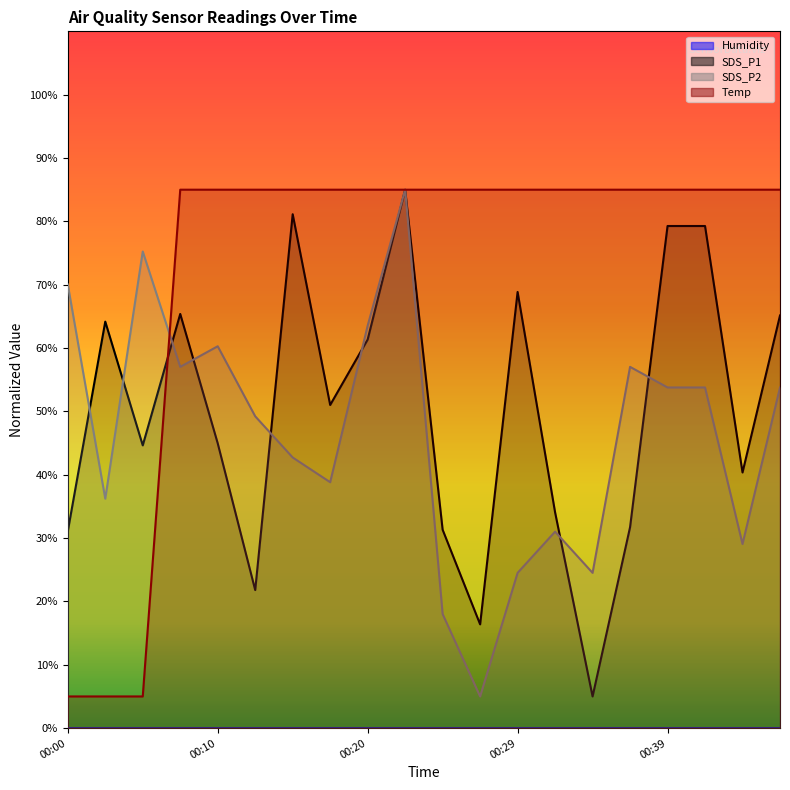

Is the value of SDS_P2 at 00:27 greater than the value of Temp at 00:20?

No